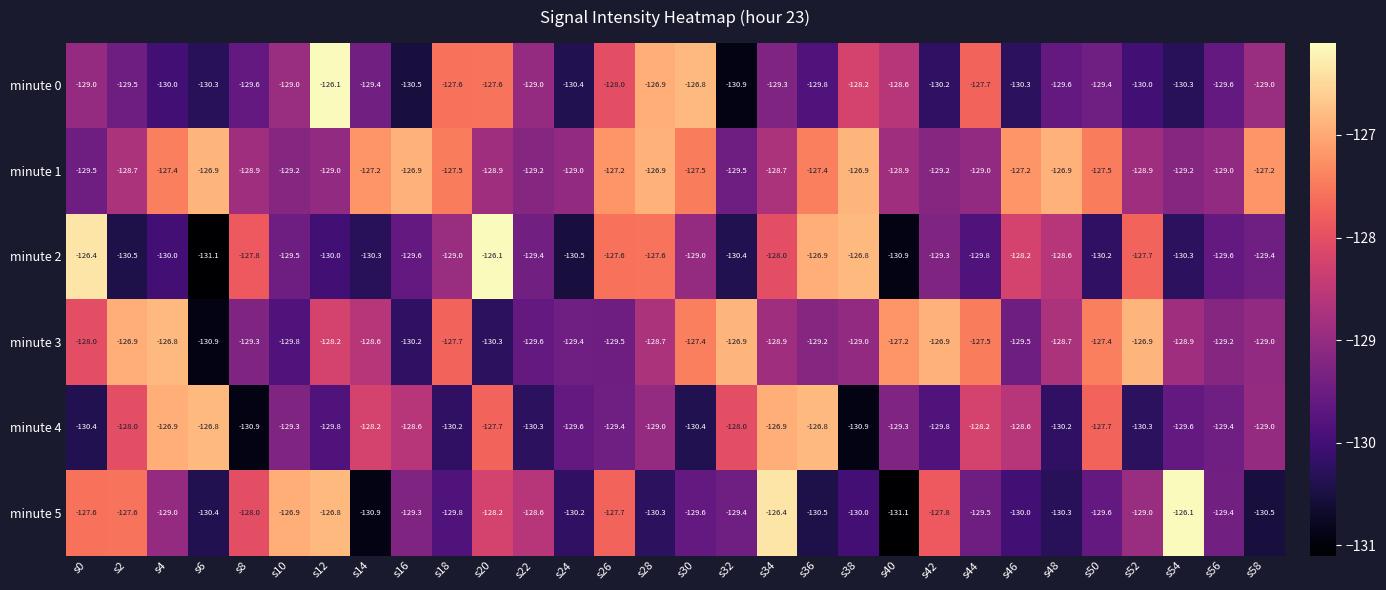

How many series are shown in this chart?

6